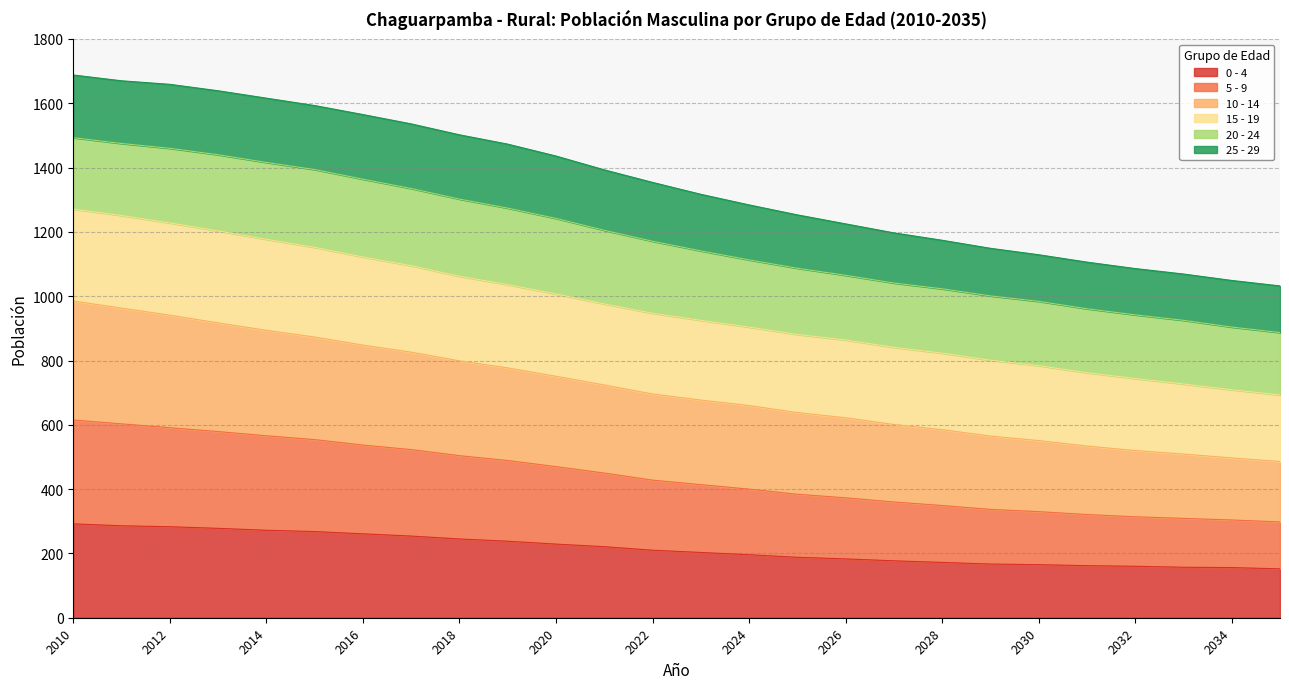

What is the total value across all series at 2012?

1659